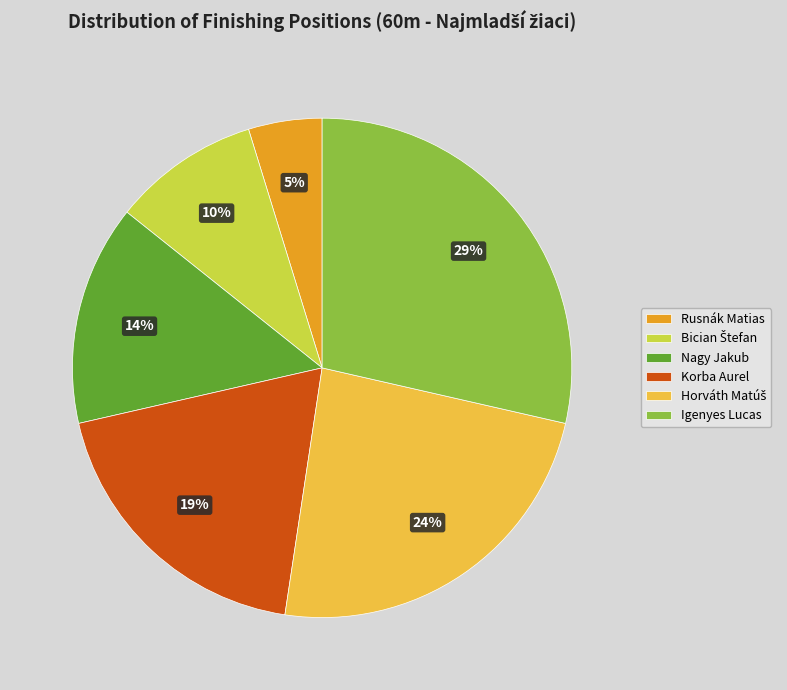

To the nearest percent, what percentage of the pie is Igenyes Lucas?

29%